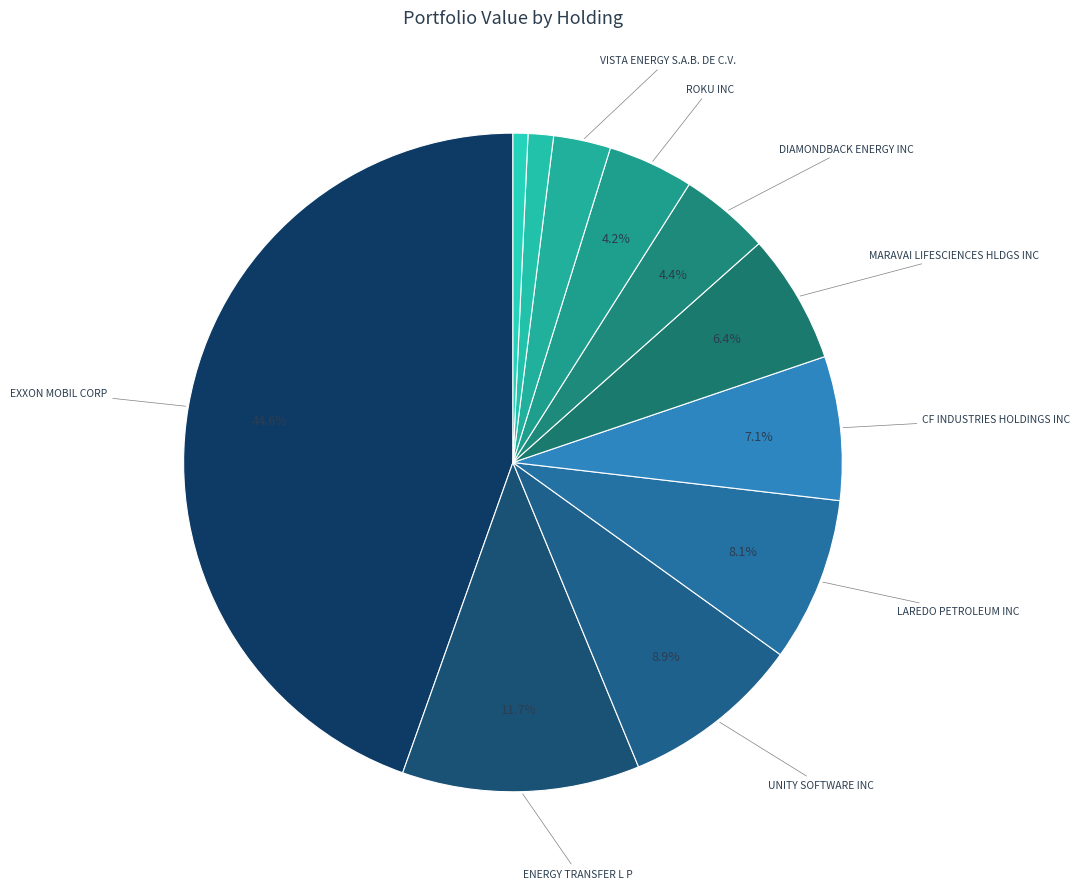

To the nearest percent, what is the difference between the largest and smallest slice percentages?

44%